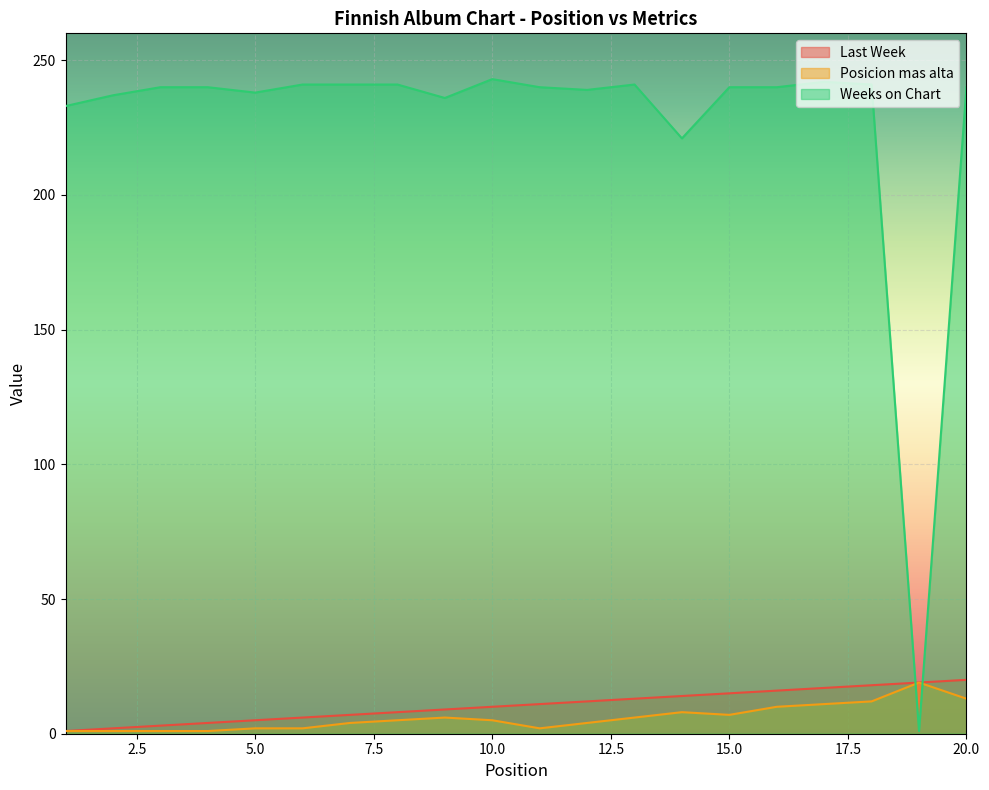

Which series changed the most between 5 and 10?

Last Week